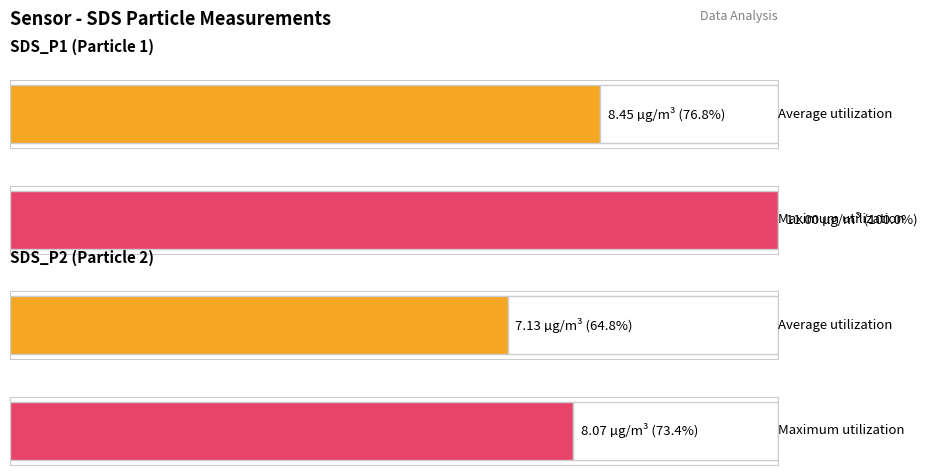

Which series has the widest spread of values?

Maximum utilization